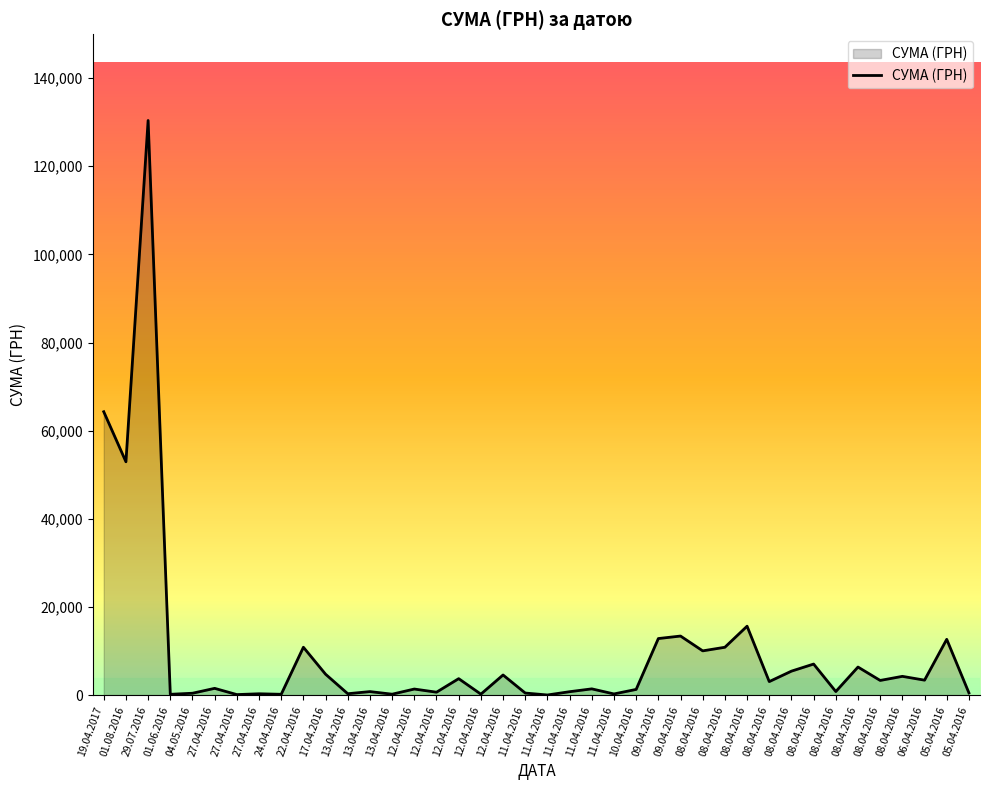

True or false: the data shows 10034.2 at 08.04.2016.

True